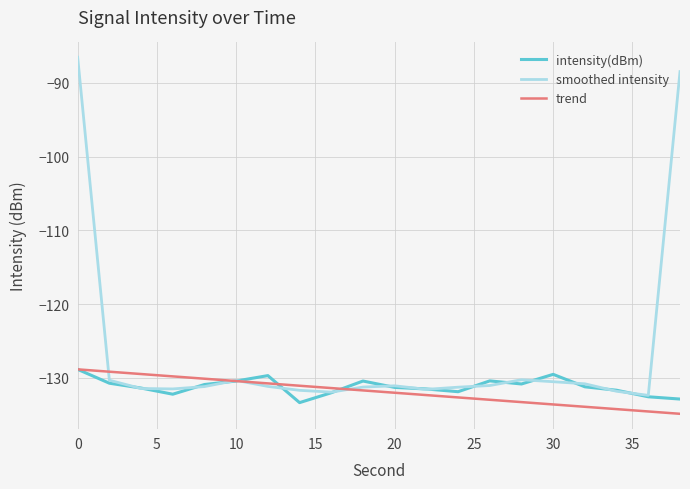

What is the difference between the maximum and second lowest values in the smoothed intensity series?

45.4